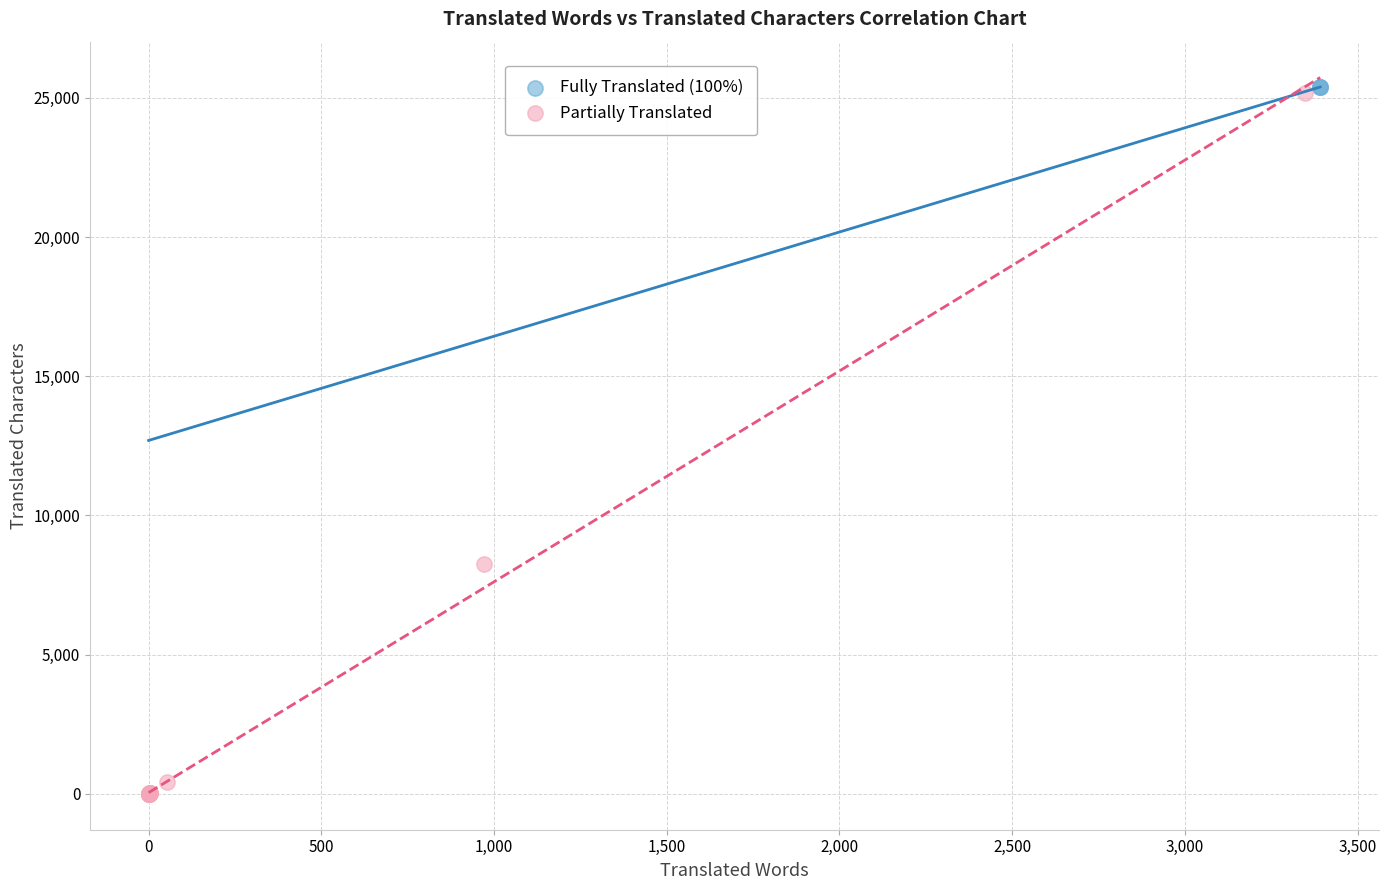

Which series contains the lowest Y value?

Partially Translated